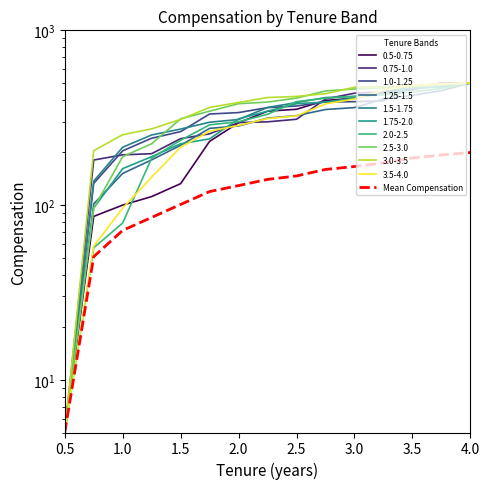

The chart shows a value of 68.9 at 1.0. True or false?

False